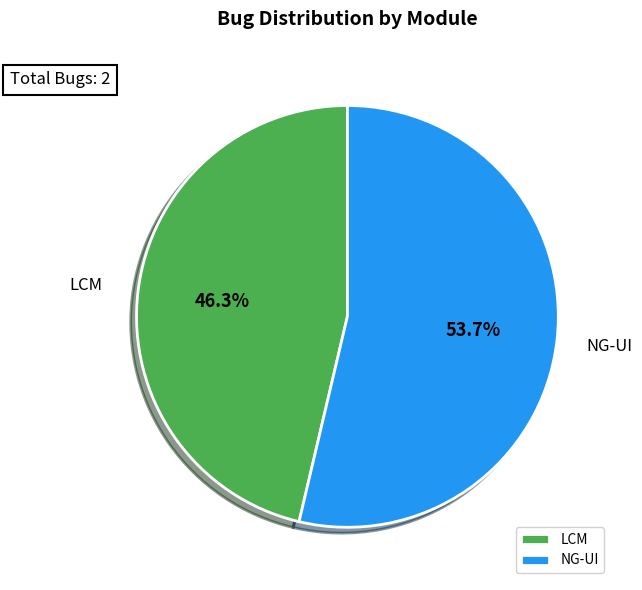

Which category accounts for the majority?

NG-UI